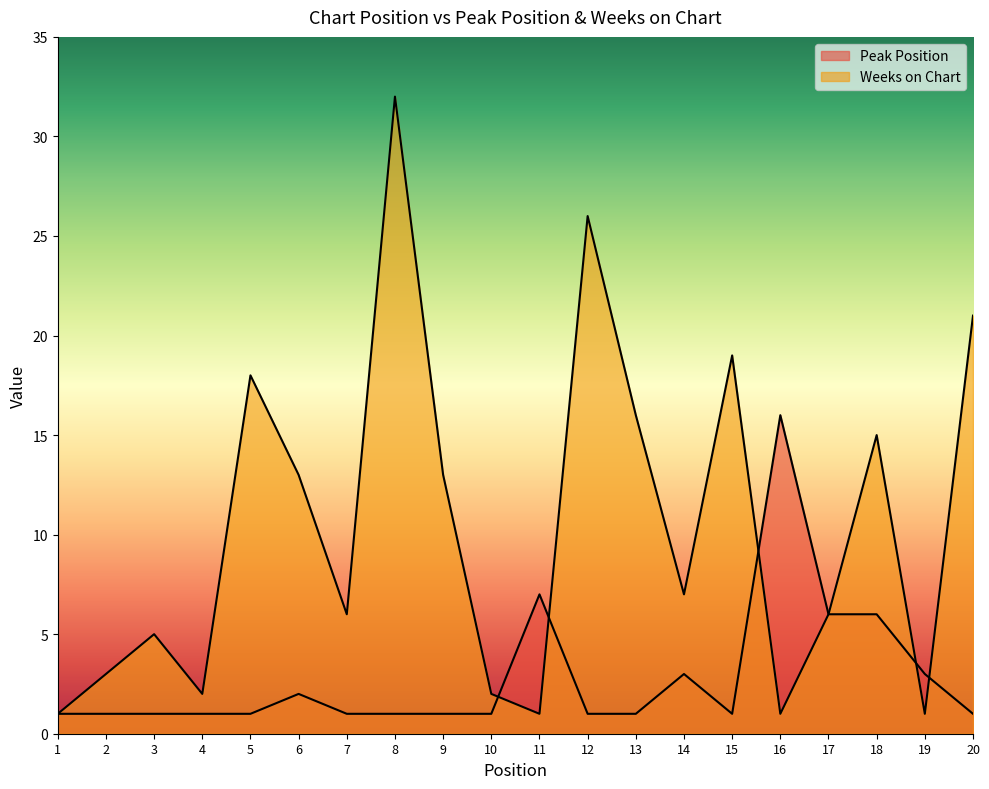

Where is the first local maximum for Peak Position?

6